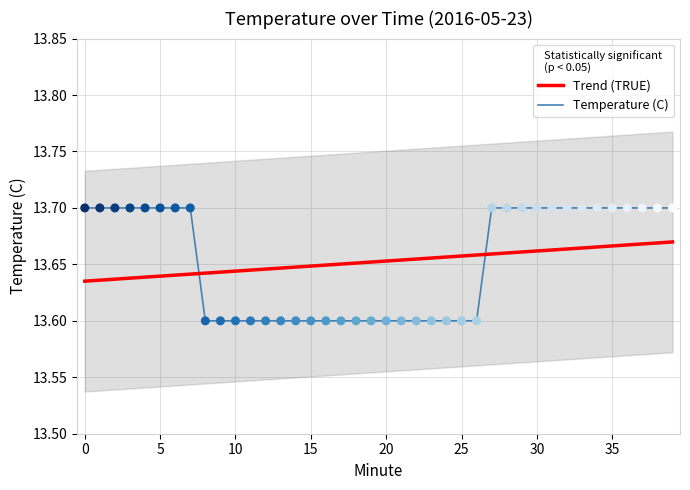

Between 26 and 18, which is larger?

26